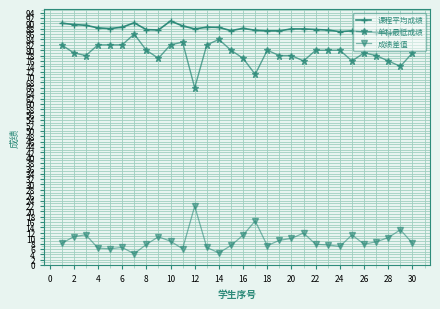

What is the smallest value displayed?

4.2